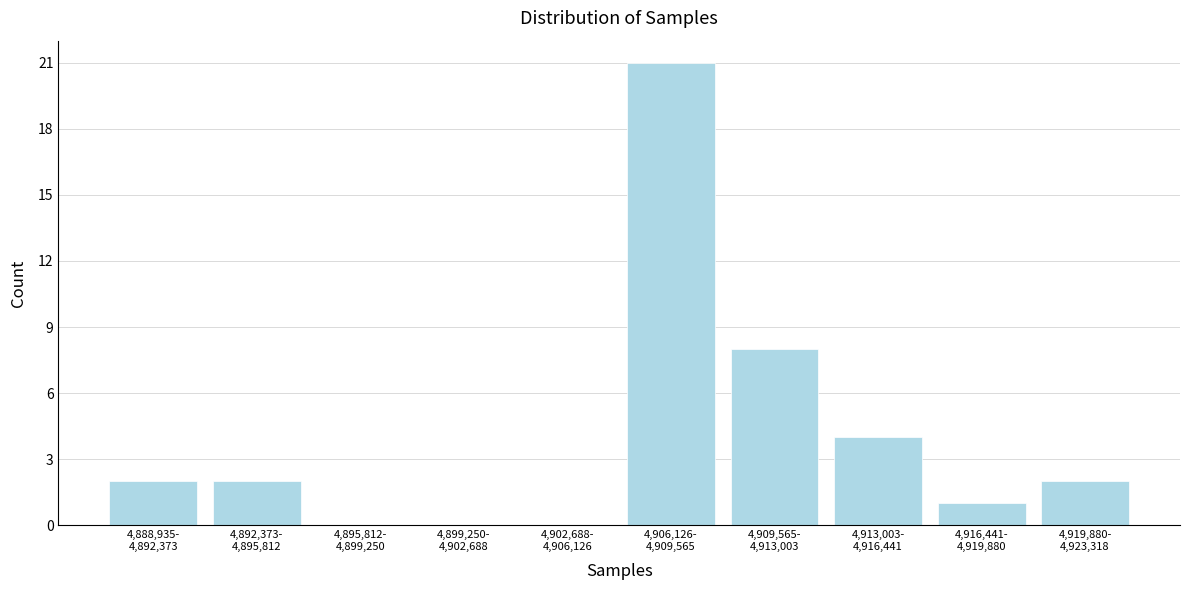

What is the maximum value shown in the chart?

21